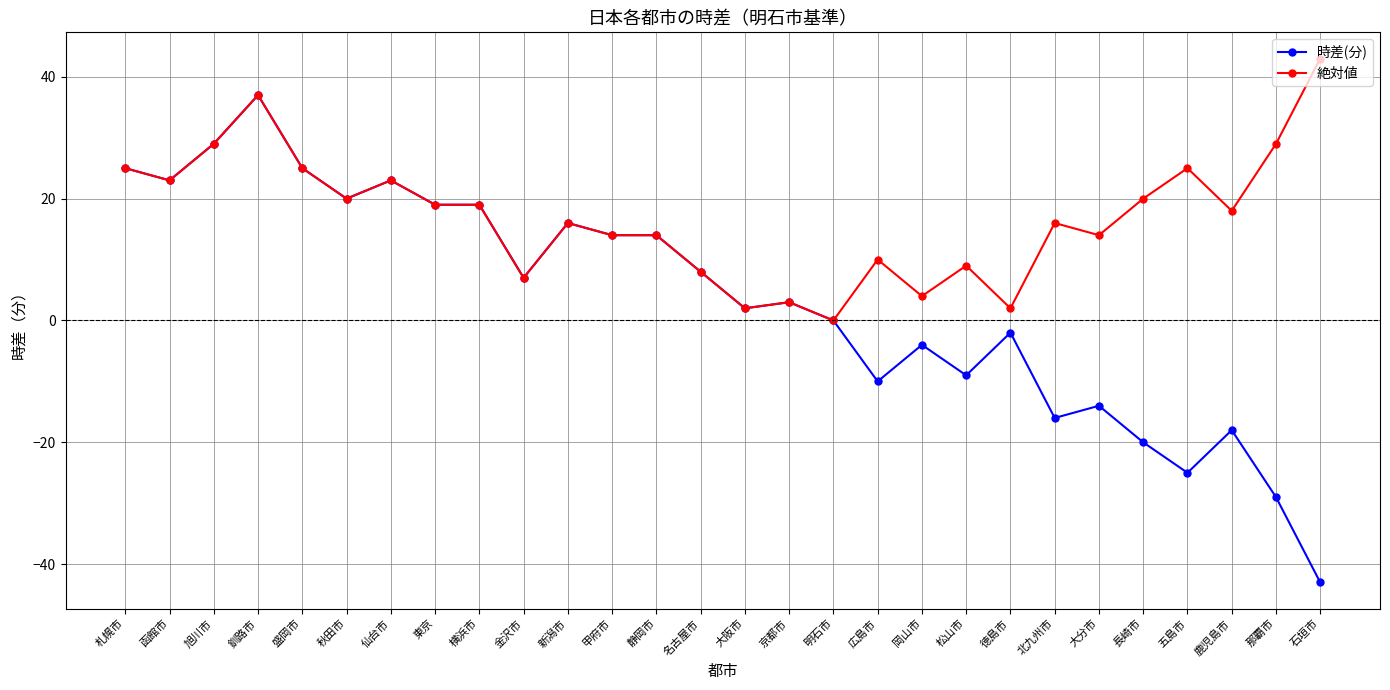

What position from the right is 秋田市?

23